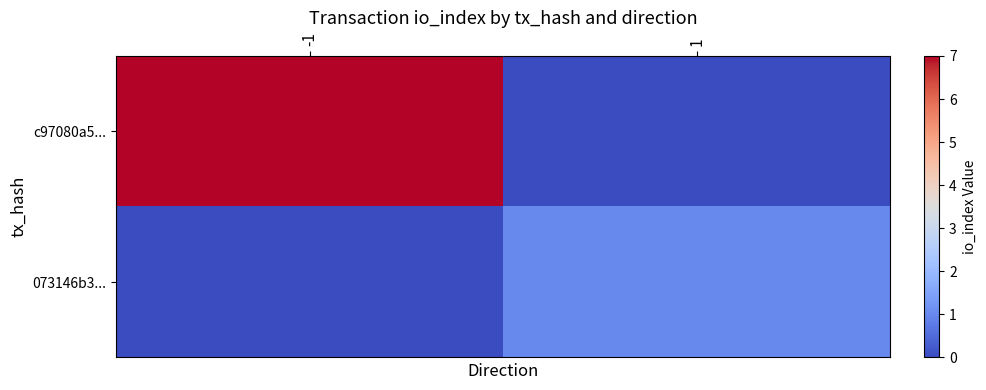

List the series in order of their peak value, lowest first.

073146b3..., c97080a5...